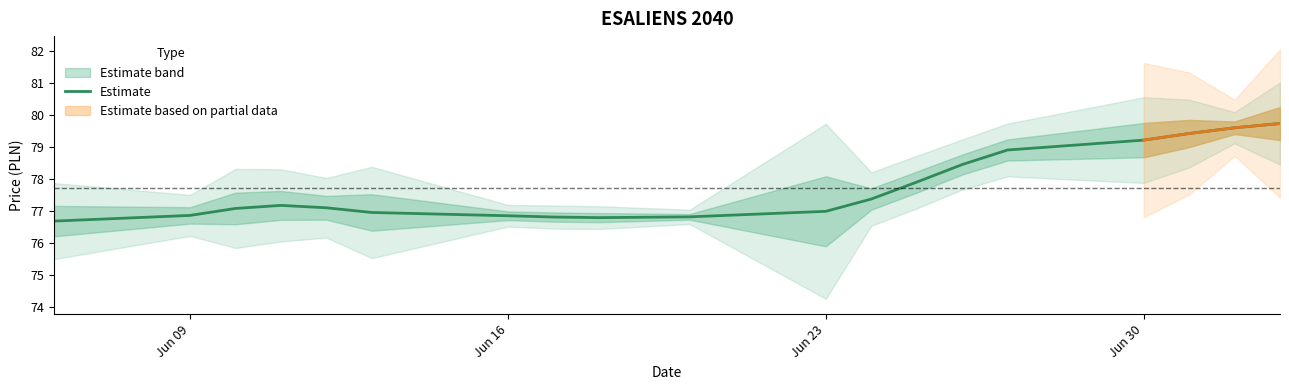

What is the minimum value for Estimate?

76.7